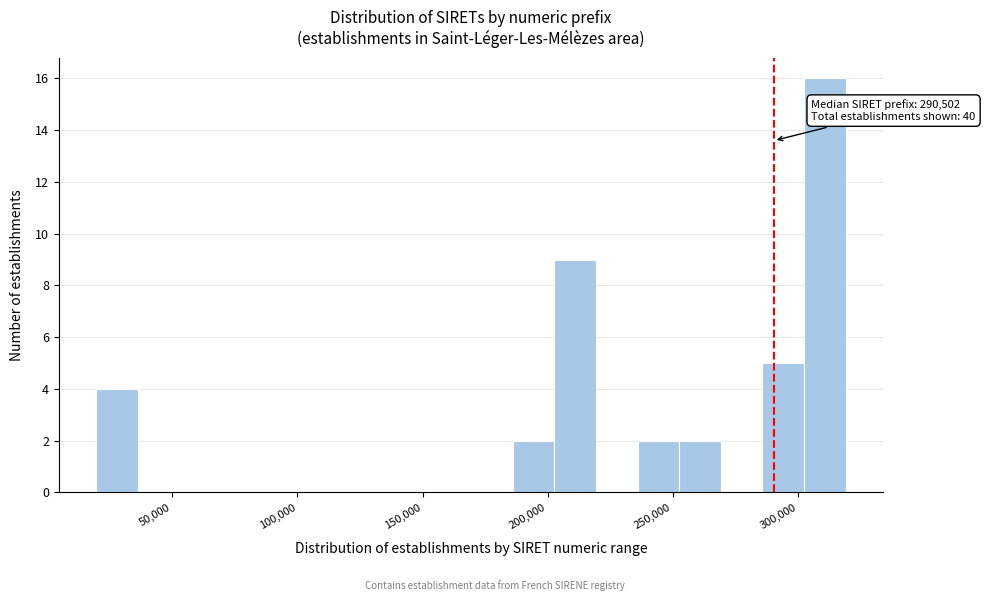

Read against the x-axis, roughly where is the centre of the tallest bar?

310000